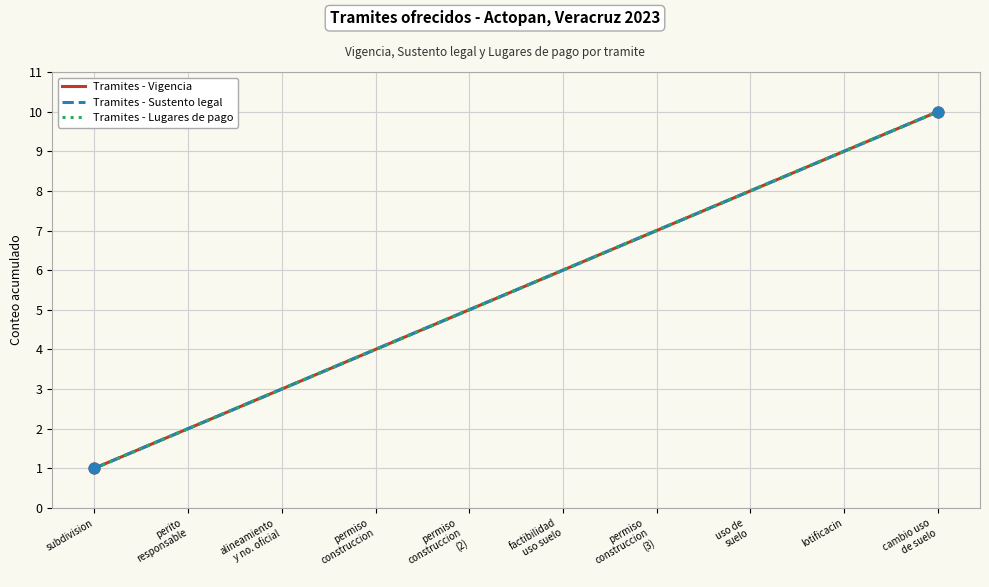

What is the total value across all series at alineamiento
y no. oficial?

9